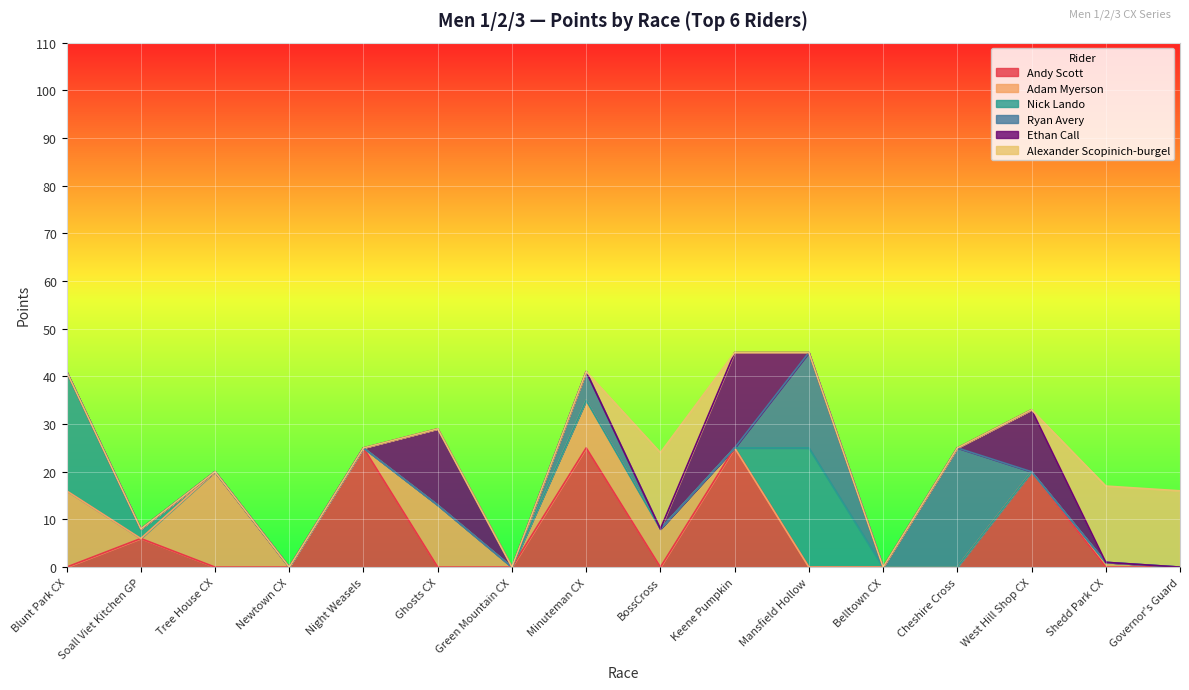

What is the difference between the maximum and minimum values in the Ryan Avery series?

25